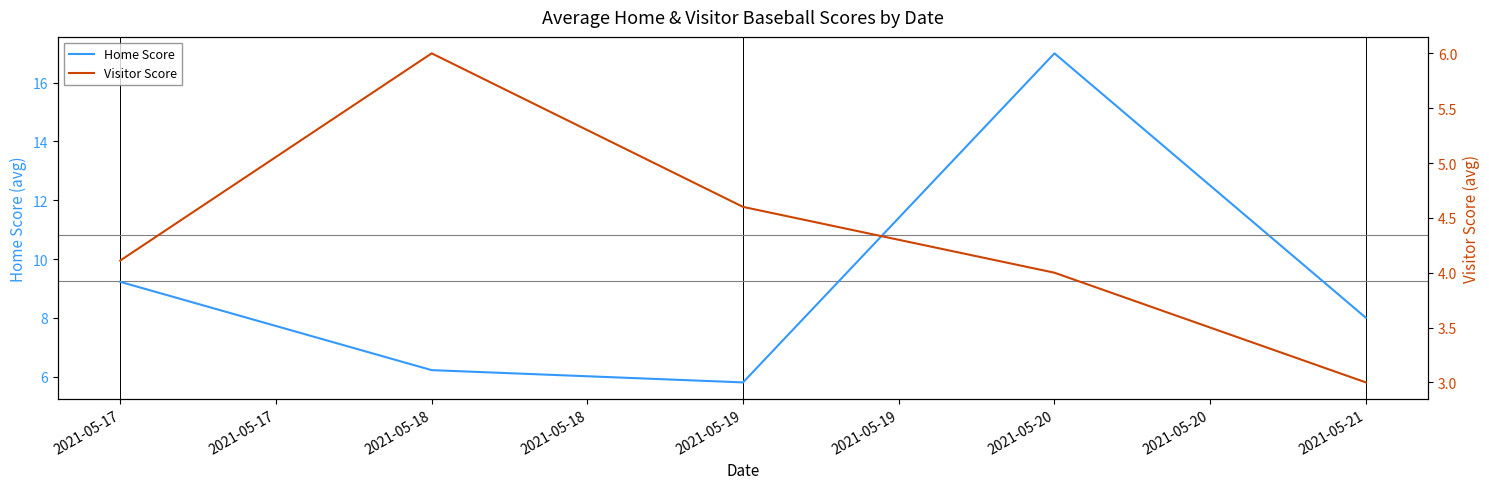

At how many categories does at least one series exceed 9?

2